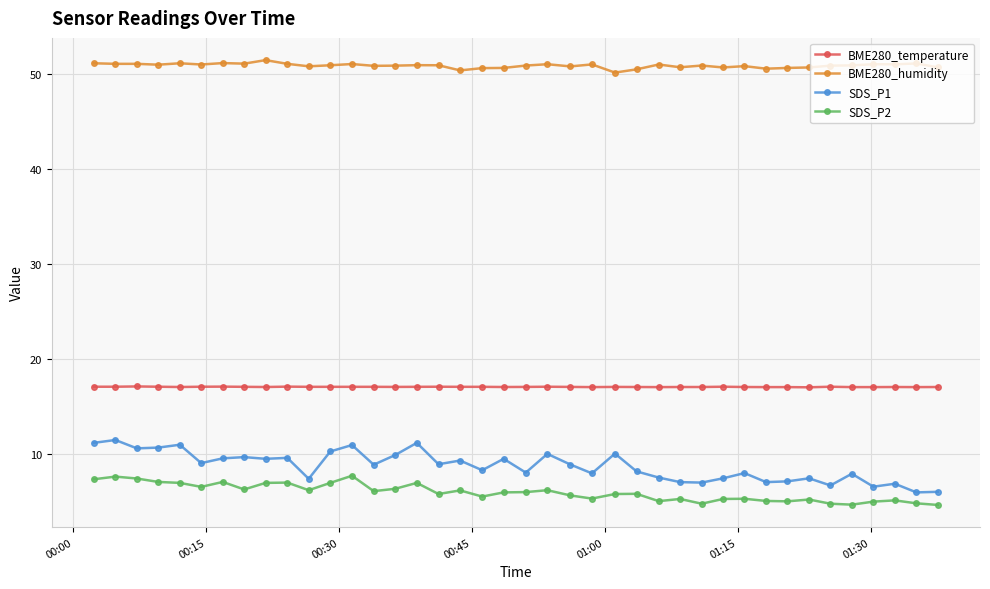

What is the value of the BME280_temperature point at the 5th from the left?

17.1